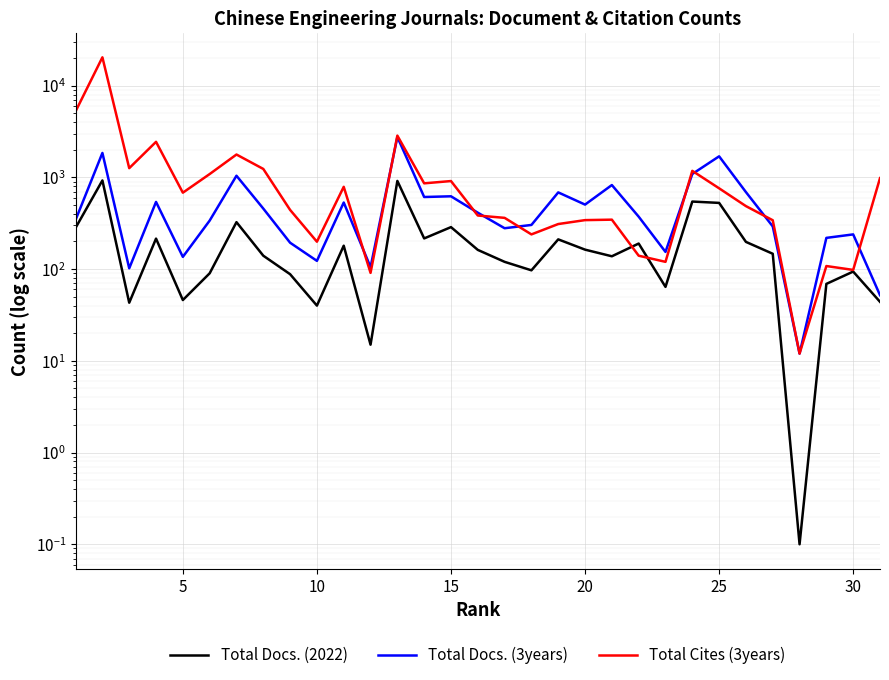

Is it true that Total Cites (3years) equals 87.6 at 21?

False